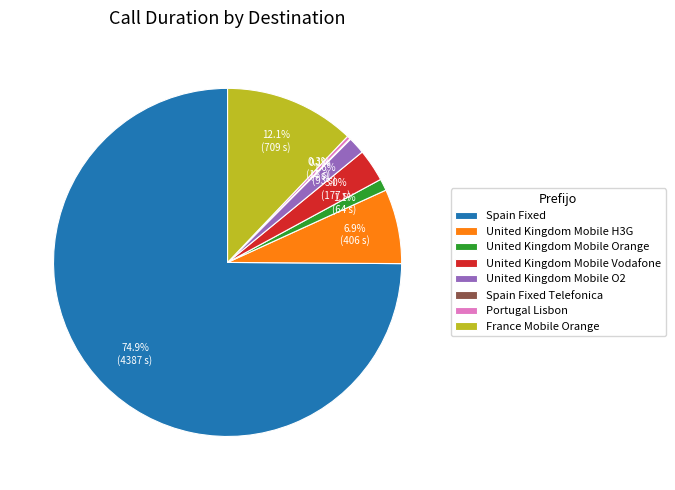

To the nearest percent, what is the difference between the United Kingdom Mobile Vodafone and United Kingdom Mobile O2 slice percentages?

1%